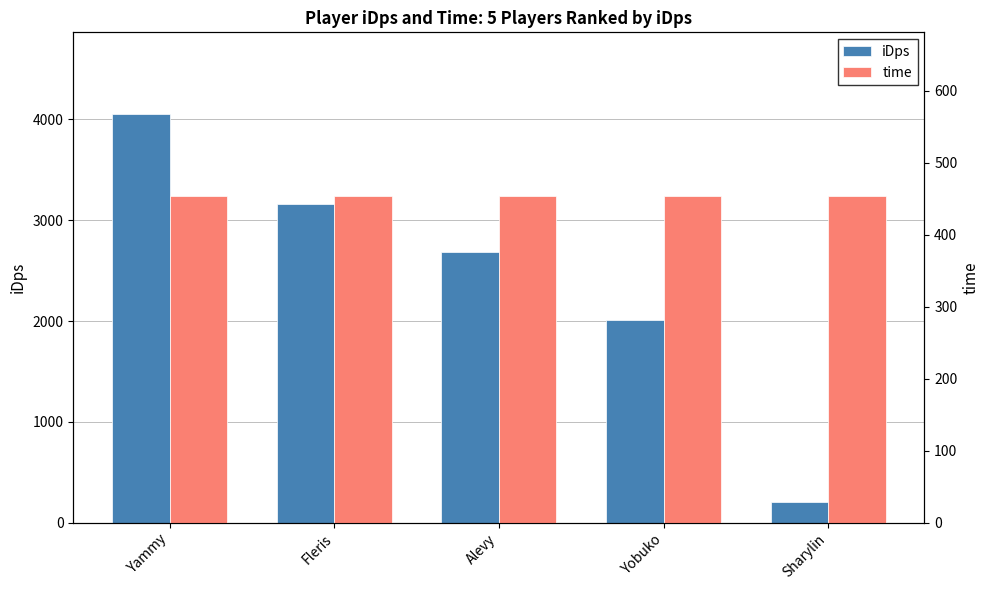

What is the minimum value shown in the chart?

201.1